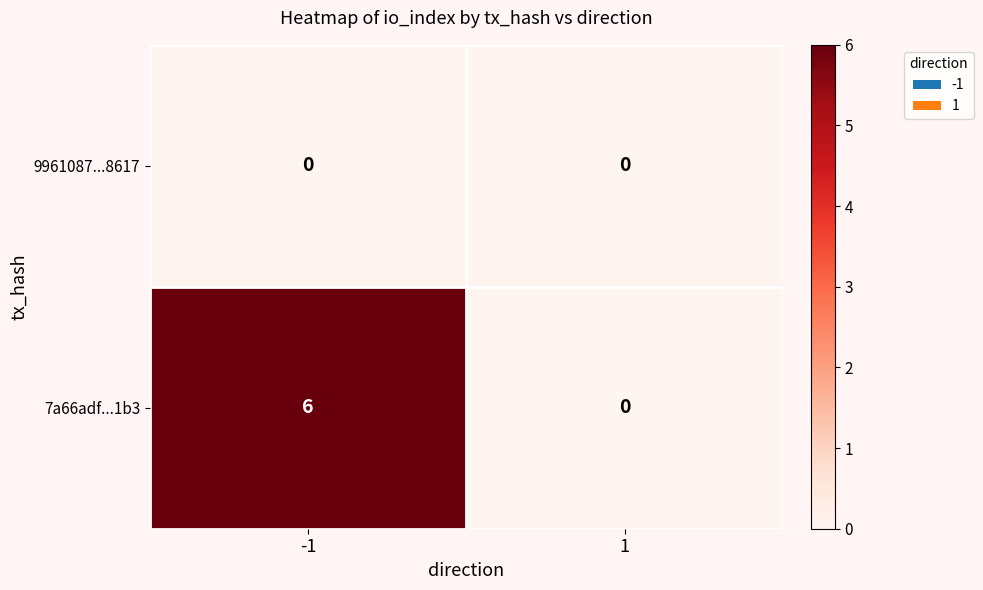

Which series has the largest total across all categories?

7a66adf...1b3